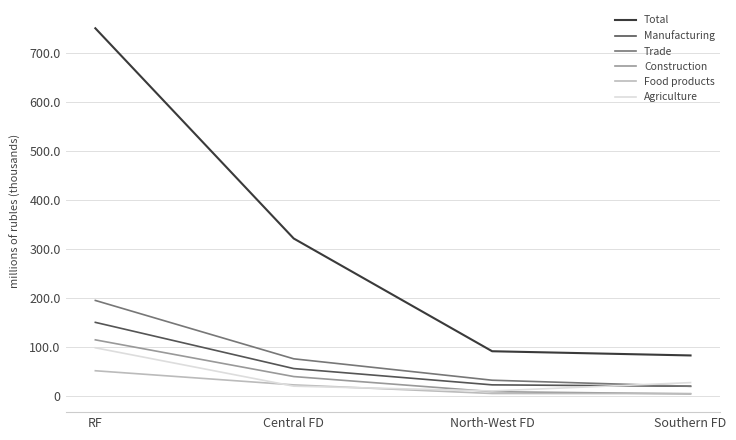

How many intersections are there between Construction and Food products?

1